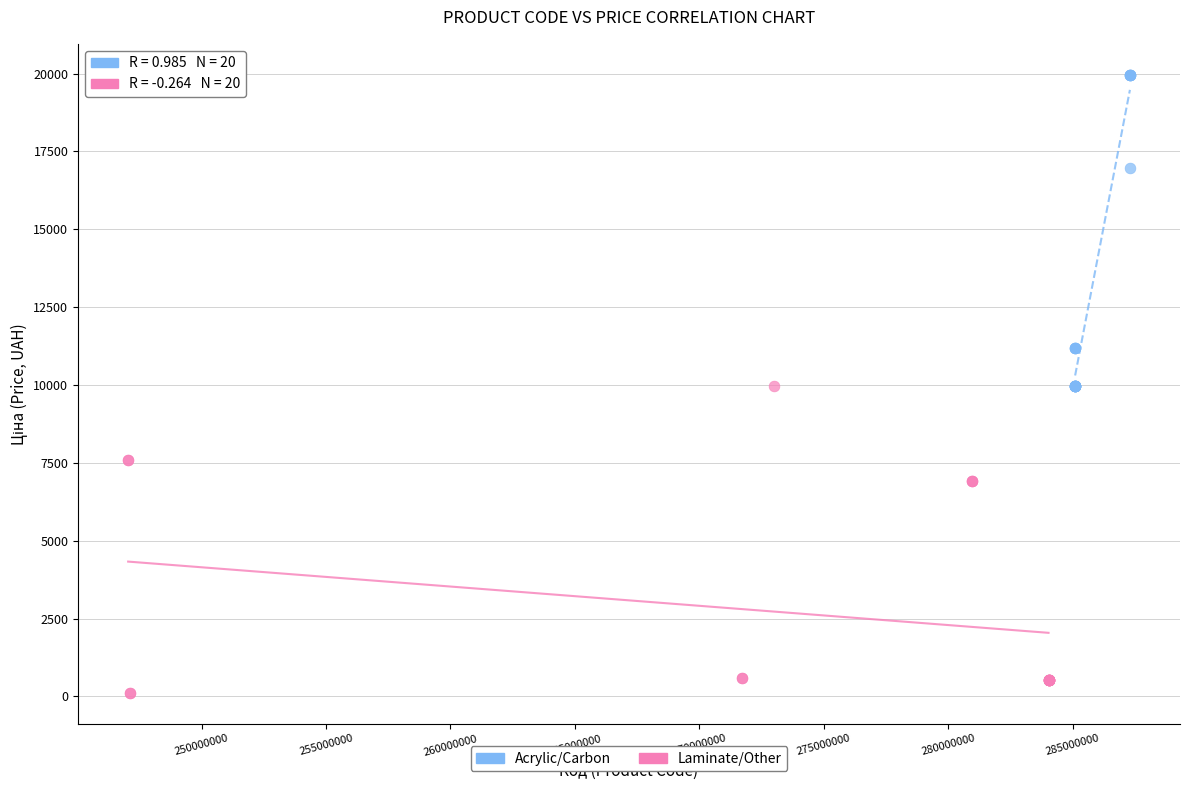

What are all the series names shown in the legend?

Acrylic/Carbon, Laminate/Other